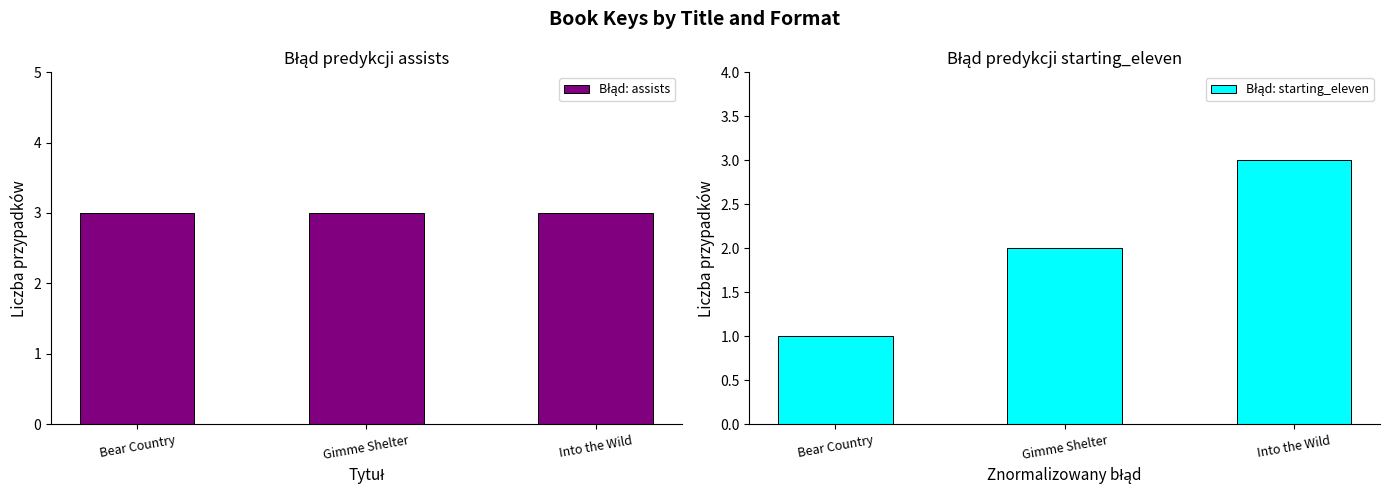

What is the average value of the Błąd: starting_eleven series?

2